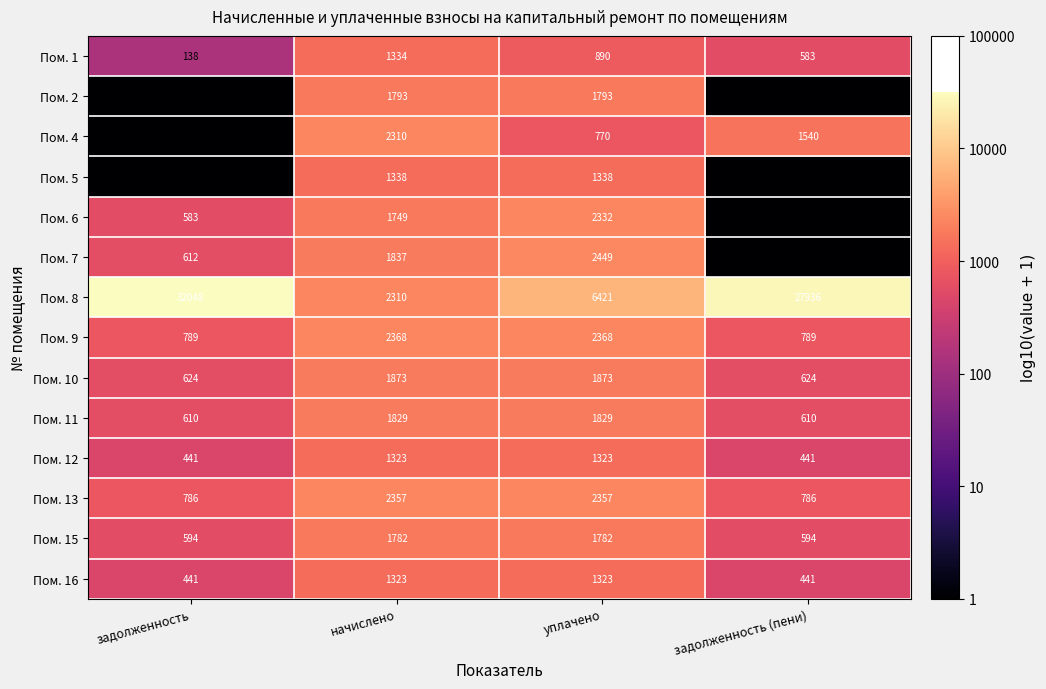

What is the total value across all series at задолженность?

37666